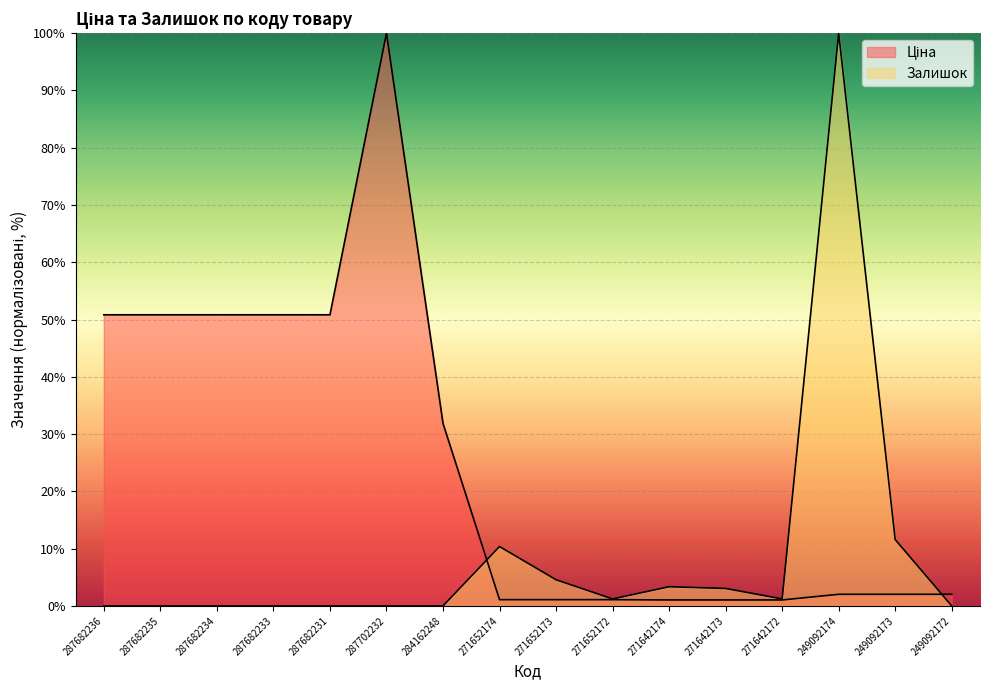

Reading left to right, transcribe all the data shown in this chart.

Ціна: 50.8	50.8	50.8	50.8	50.8	100.0	31.9	1.1	1.1	1.1	1.0	1.0	1.0	2.0	2.0	2.0
Залишок: 0.0	0.0	0.0	0.0	0.0	0.0	0.0	10.4	4.6	1.2	3.4	3.0	1.2	100.0	11.6	0.0